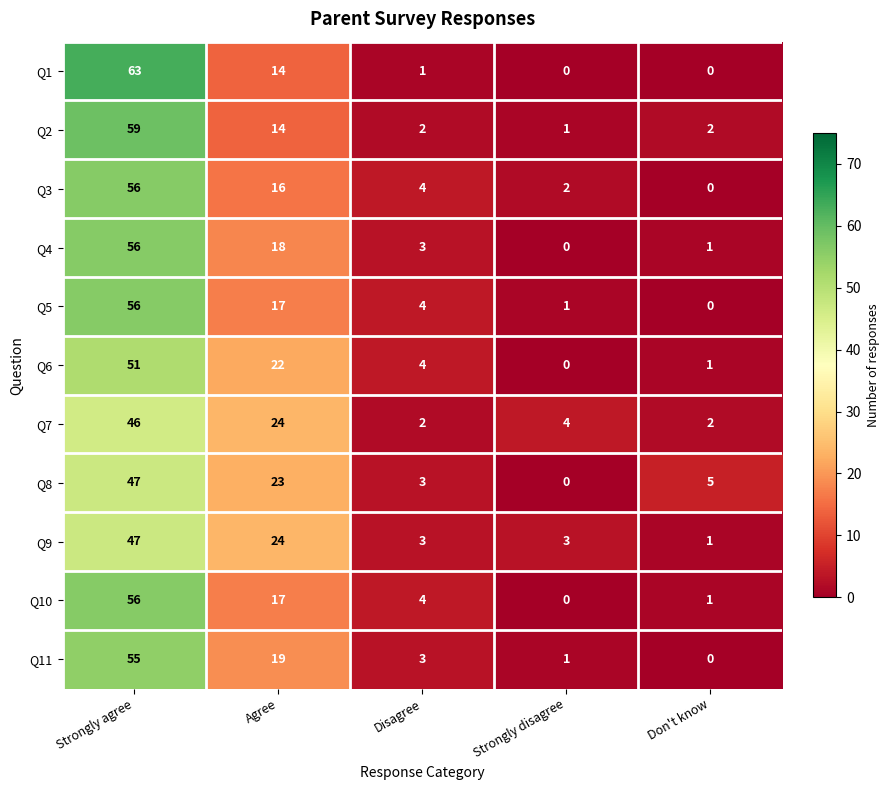

What is the average value of the Q10 series?

16